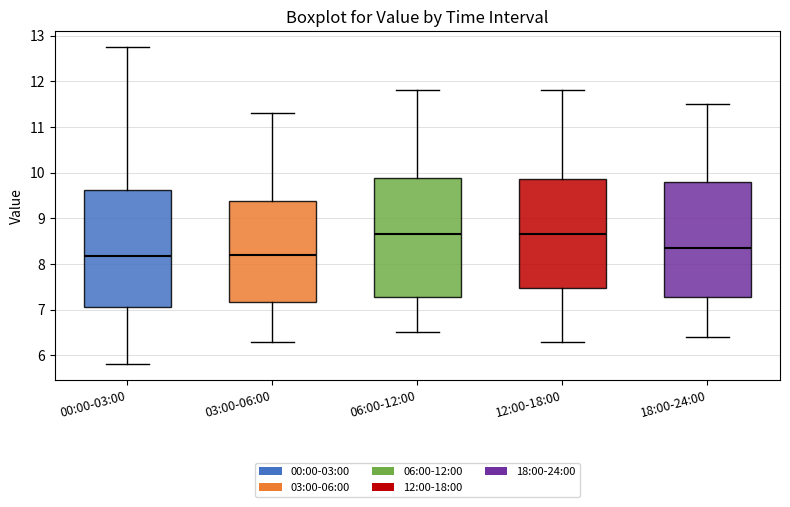

Where does the upper whisker of the box for 03:00-06:00 end on the y-axis? The values are not printed on the chart, so give them approximately, as read against the axis.

11.3